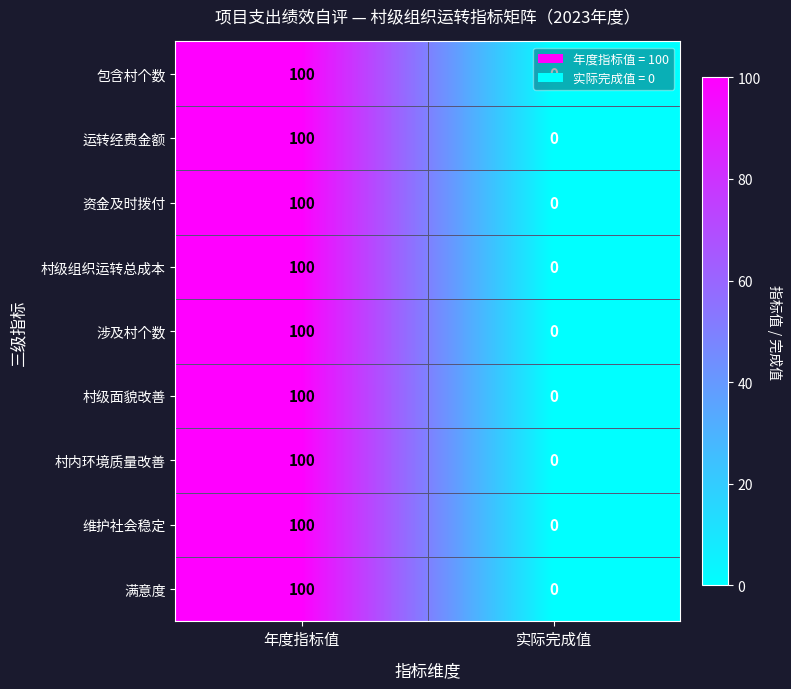

What is the maximum value for 村内环境质量改善?

100